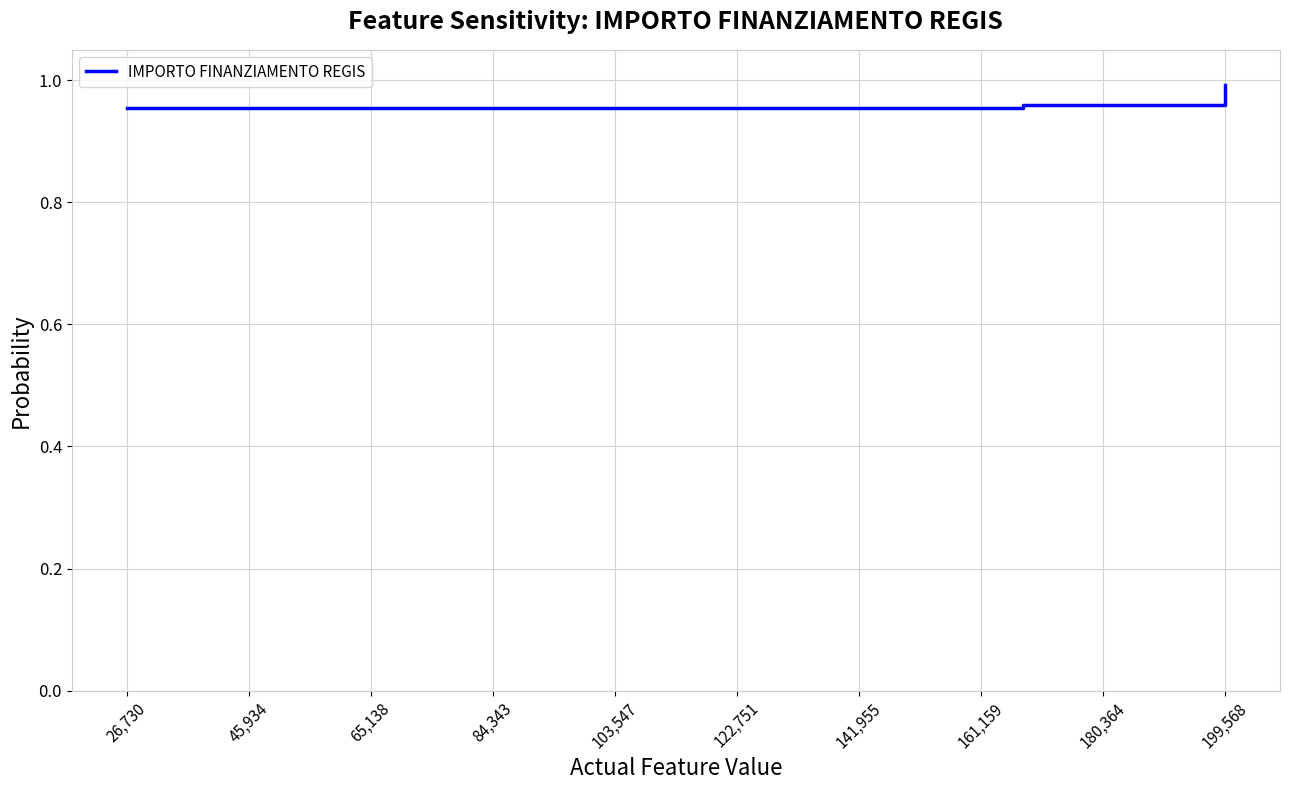

Is this an area chart (filled region under the line)?

No